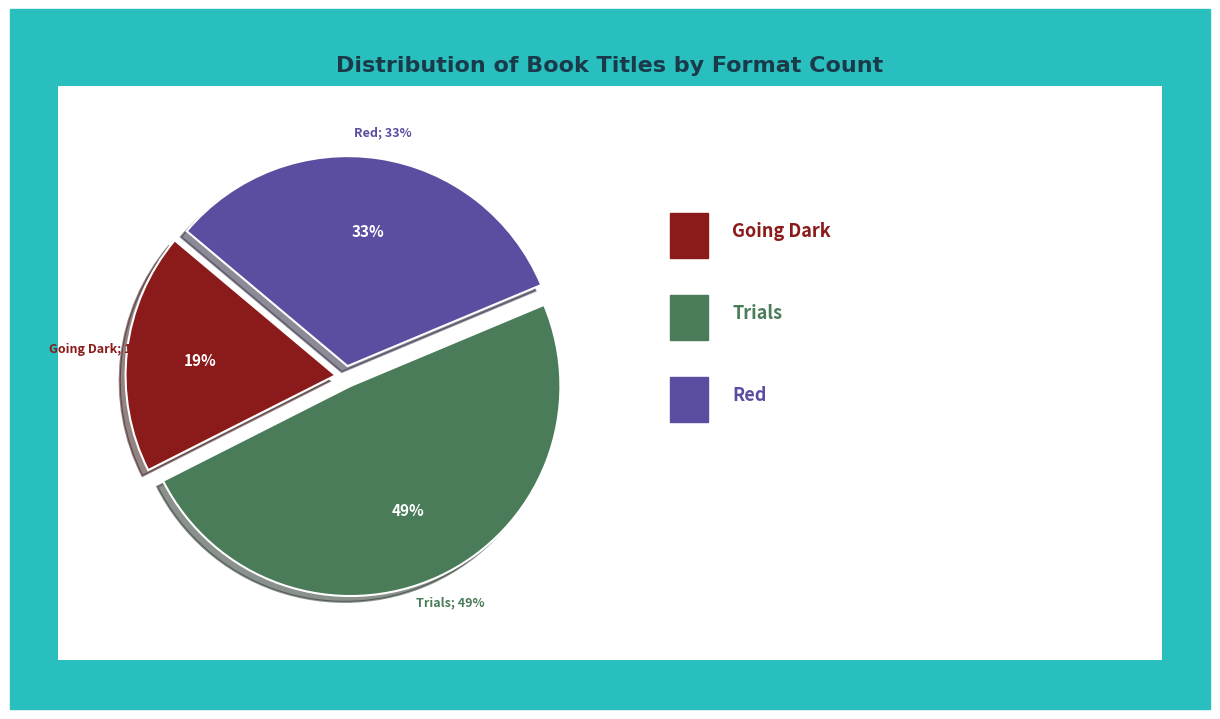

Is Trials (Hardcover) the majority of the pie?

No